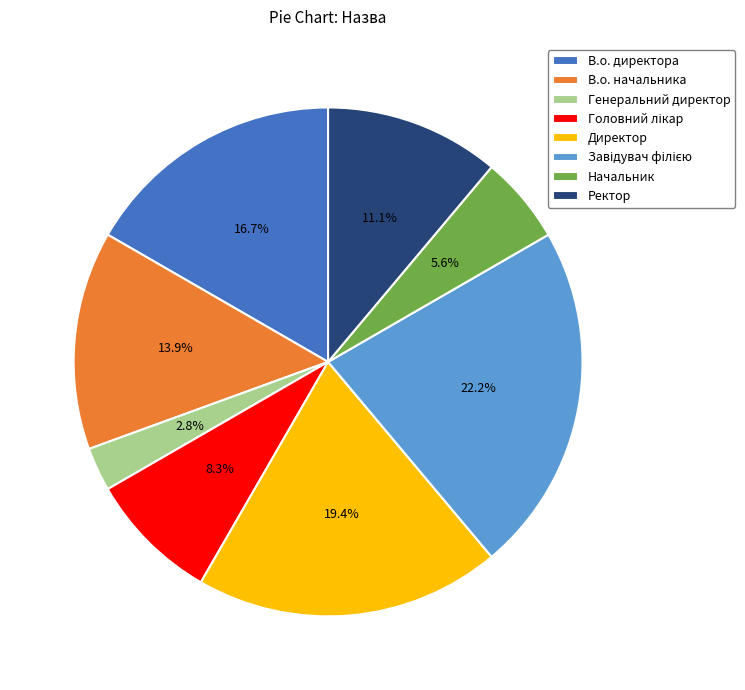

How many segments does this pie chart have?

8